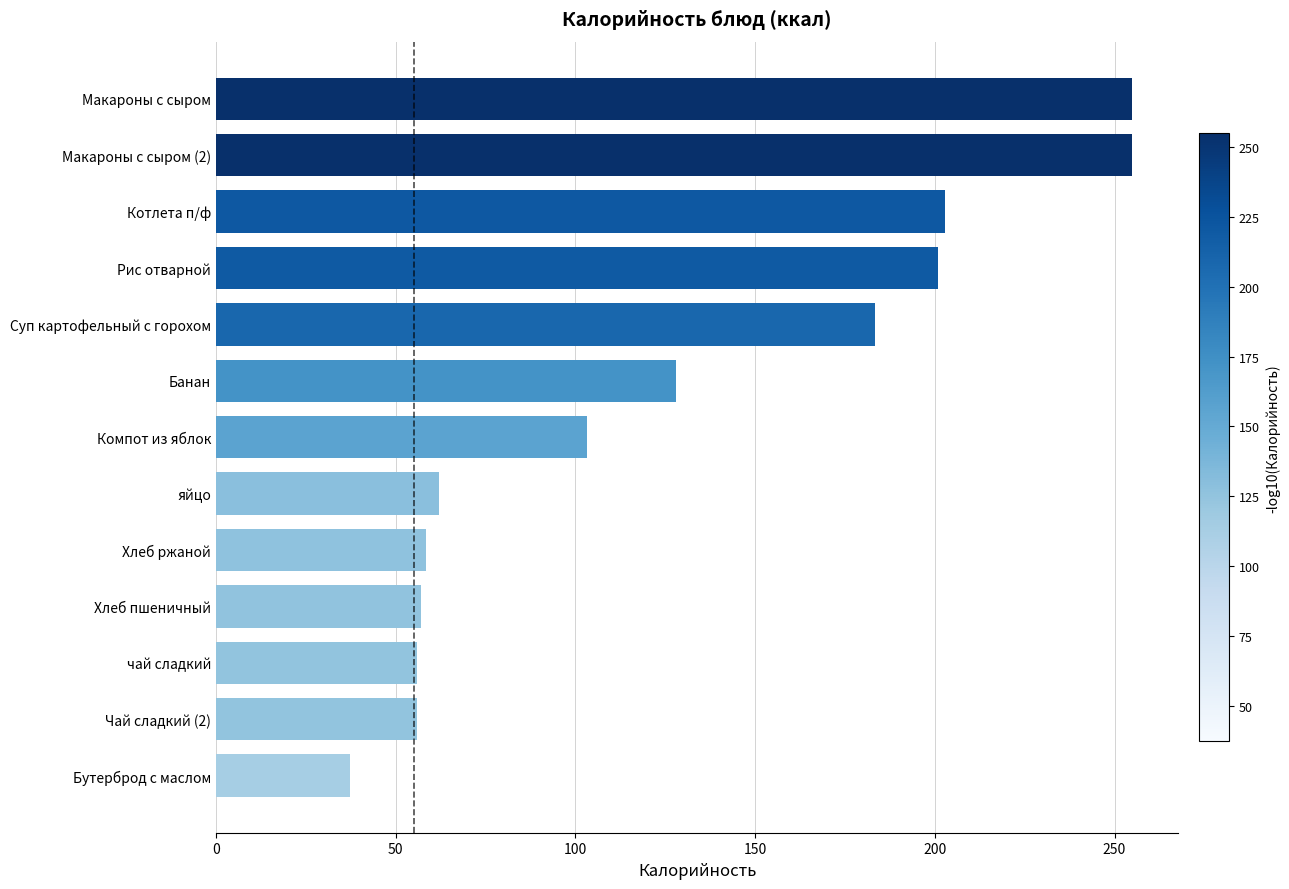

What is the greatest value displayed?

255.0